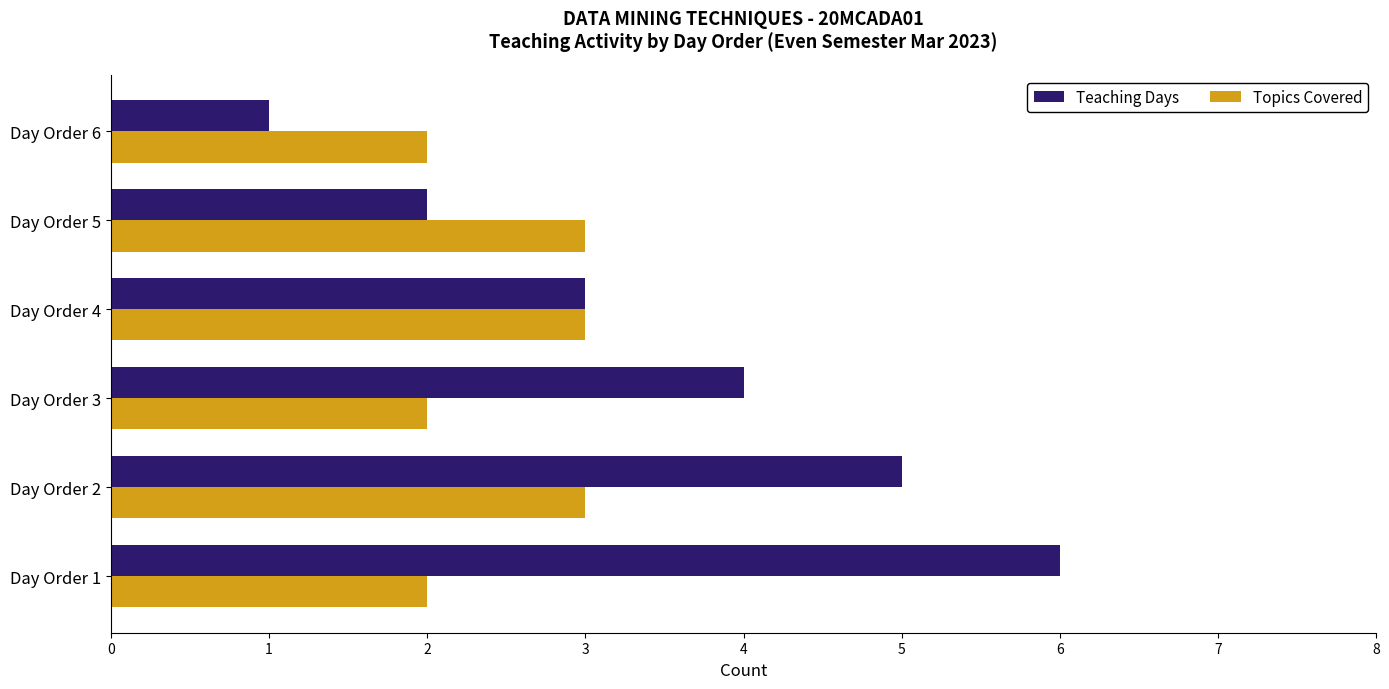

What is the sum of all Teaching Days values?

21